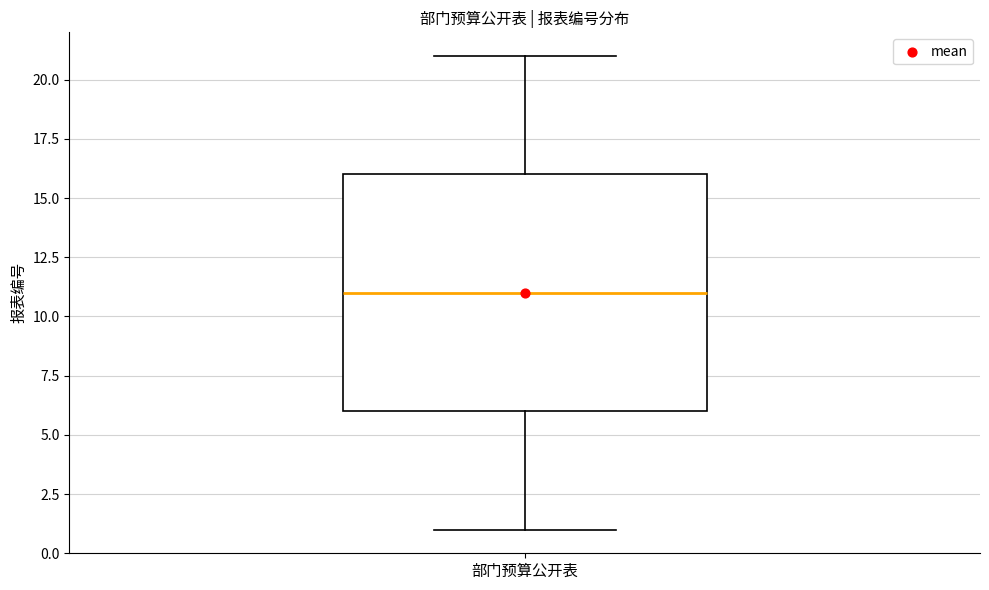

Where is the lower edge of the box for 部门预算公开表 on the y-axis? The values are not printed on the chart, so give them approximately, as read against the axis.

6